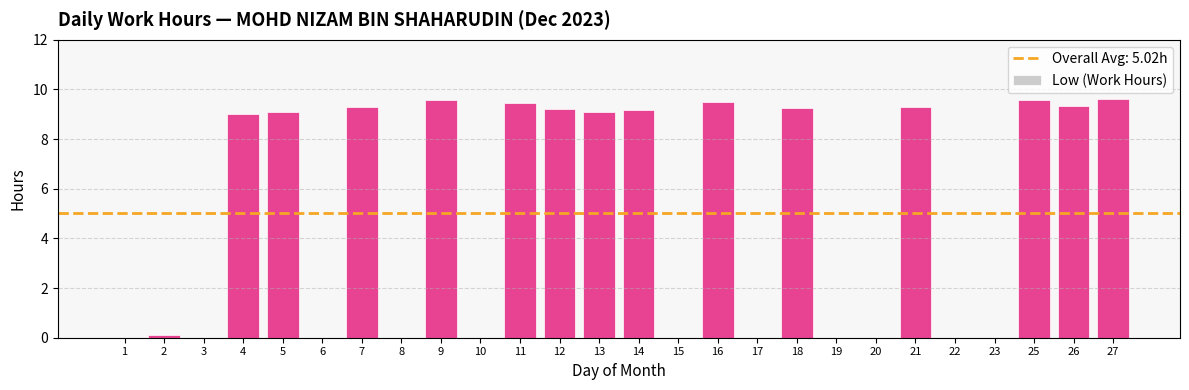

Reading left to right, what are all the values shown in this chart?

0.0	0.1	0.0	9.0	9.1	0.0	9.3	0.0	9.6	0.0	9.4	9.2	9.1	9.2	0.0	9.5	0.0	9.2	0.0	0.0	9.3	0.0	0.0	9.6	9.3	9.6